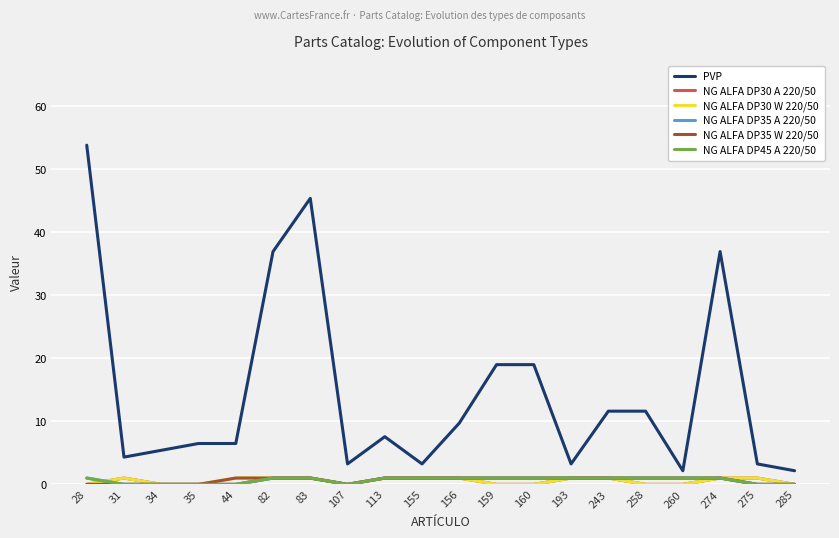

What is the value of the NG ALFA DP30 W 220/50 point at the 6th from the left?

1.0